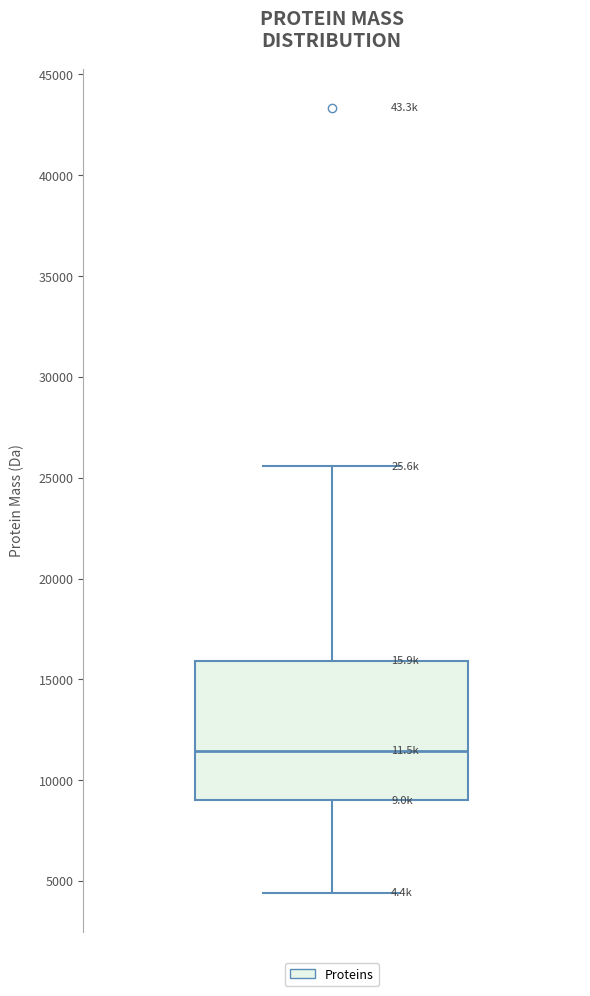

Transcribe this box plot: give where the median line is, the range the box spans, and where the two whiskers end, as read against the y-axis. The values are not printed on the chart, so give them approximately, as read against the axis.

median 11500, box 9000 to 16000, whiskers 4500 to 25500